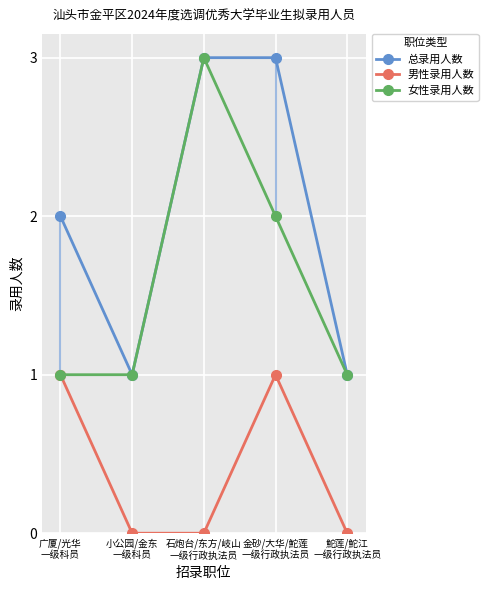

In 女性录用人数, how many points are higher than both neighbors (excluding endpoints)?

1